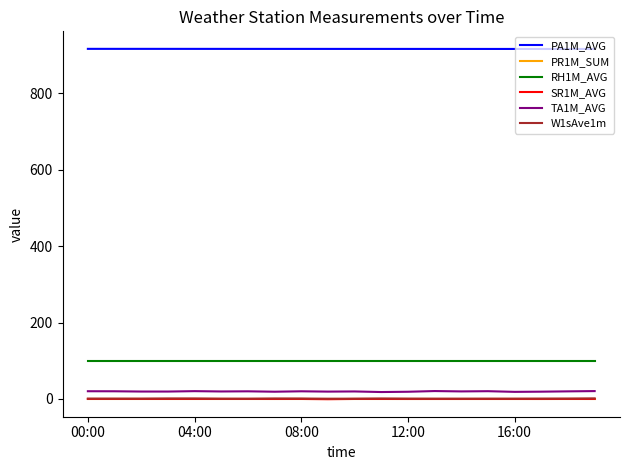

Which series has the widest spread of values?

TA1M_AVG